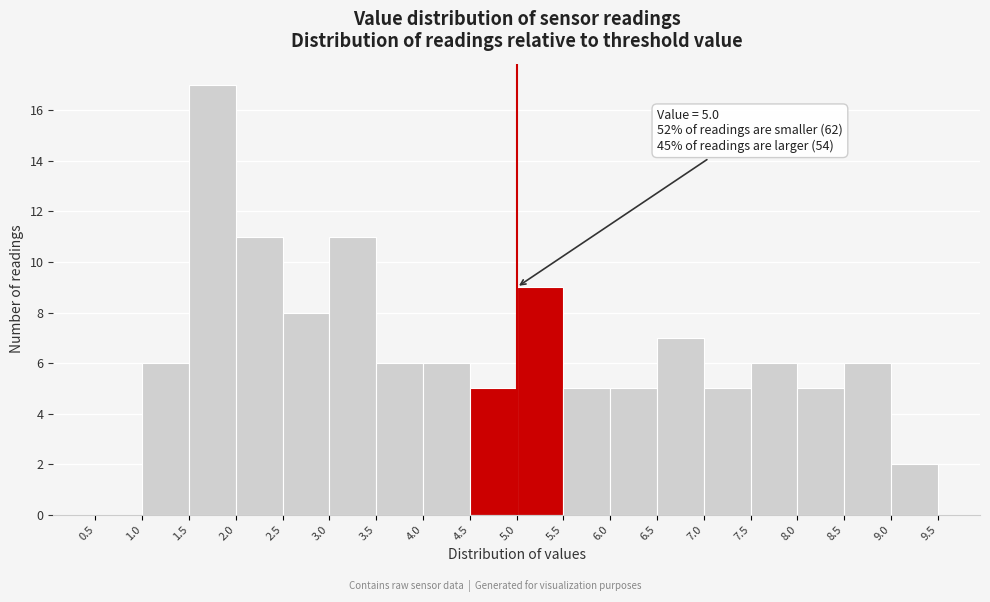

Which range on the x-axis has the tallest bar?

1.5 to 2.0